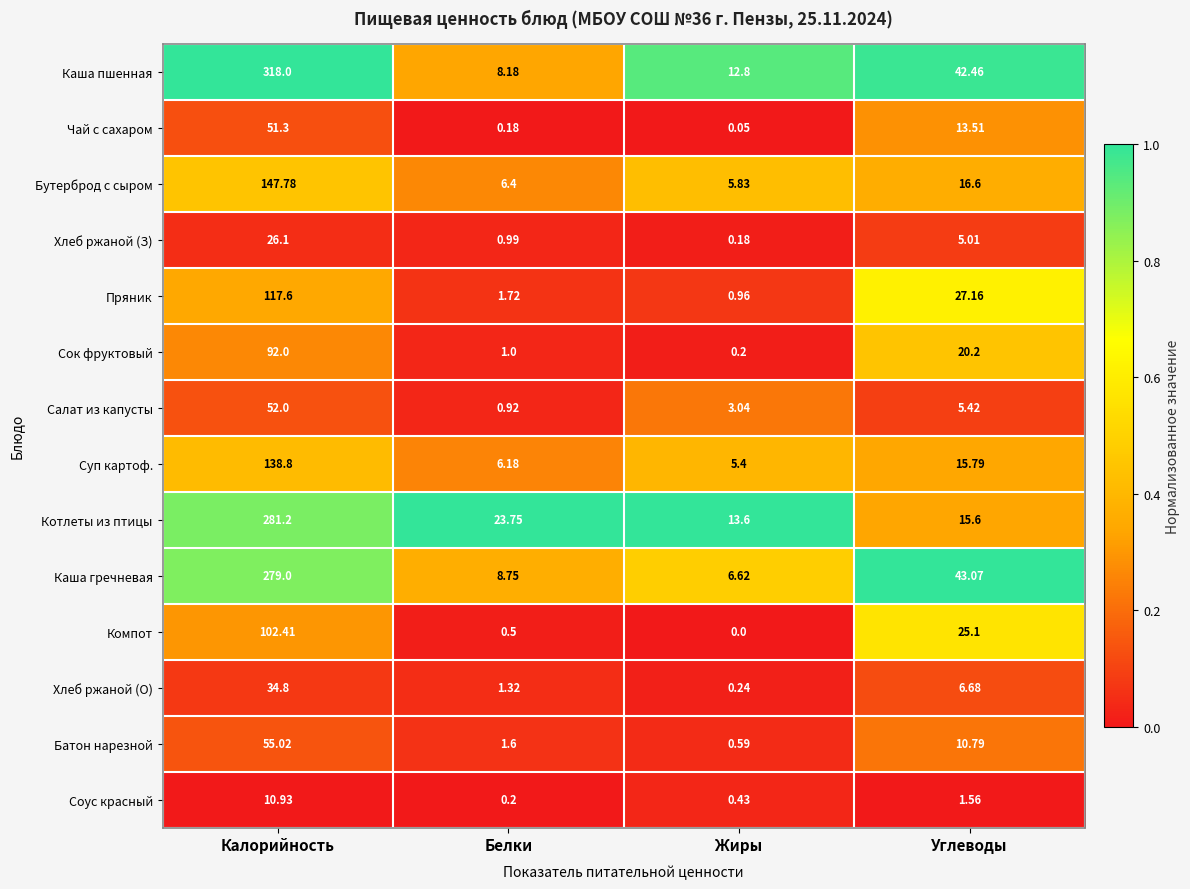

At which category does the chart reach its peak across all series?

Калорийность